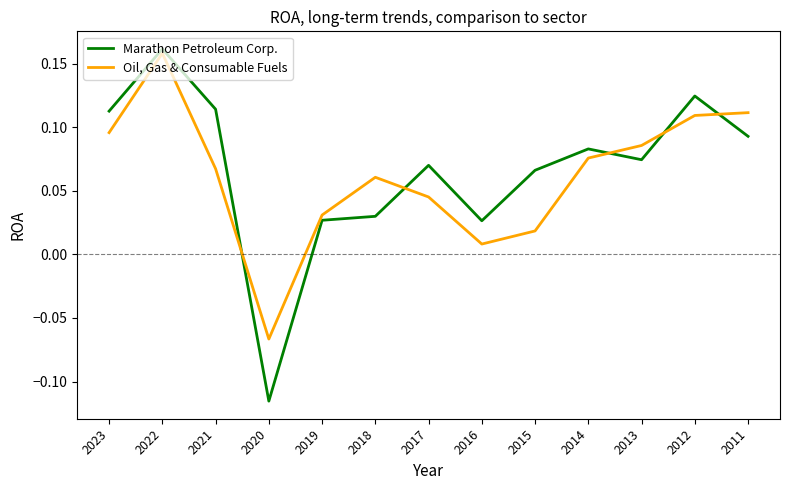

Which series changed the most between 2016 and 2015?

Marathon Petroleum Corp.